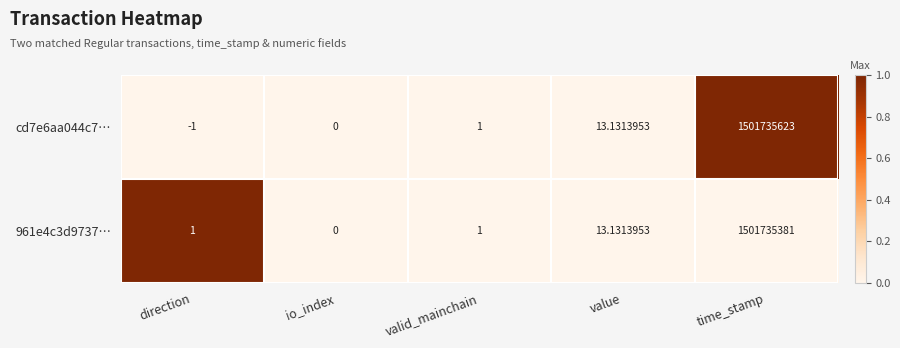

Which category has the lowest value across all series?

direction